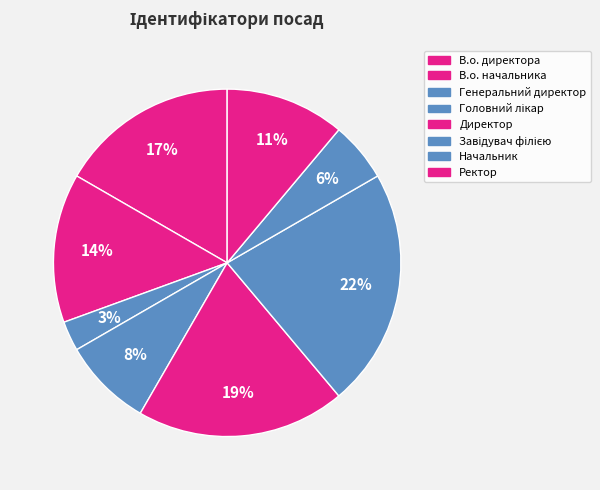

To the nearest percent, what is the average slice percentage?

12%